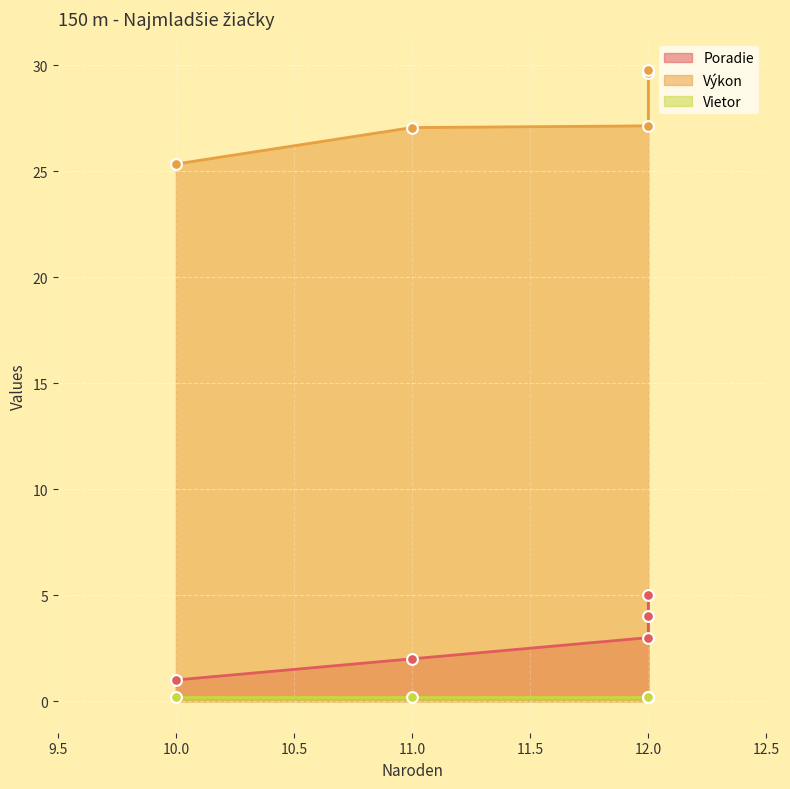

Which series has the widest spread of Y values?

Výkon